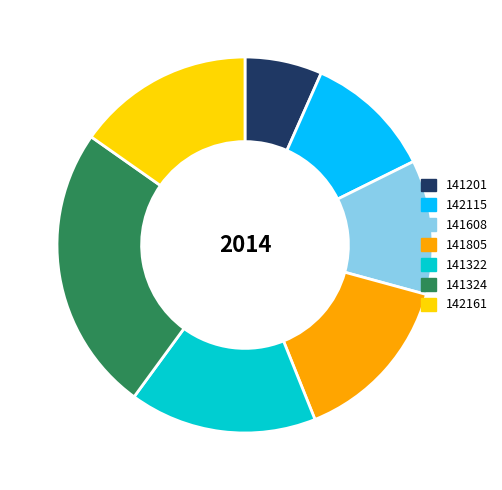

How many segments does this pie chart have?

7